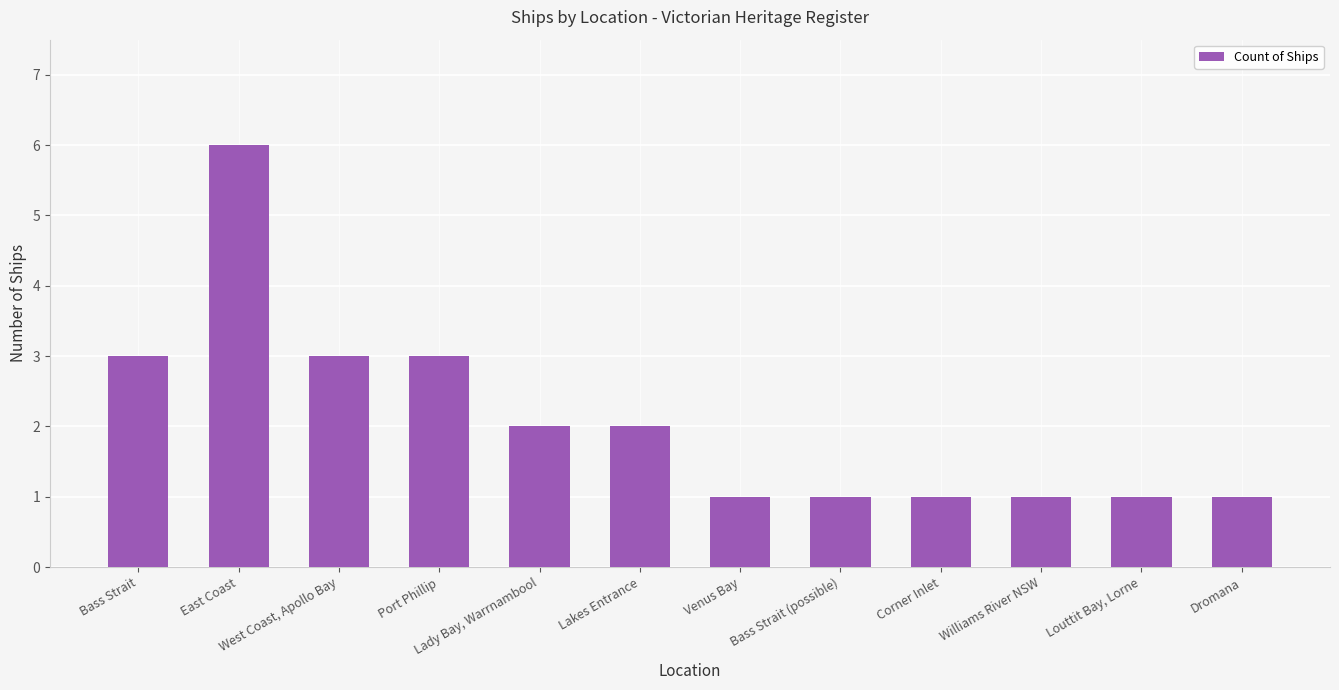

What is the value of the 3rd bar from the left?

3